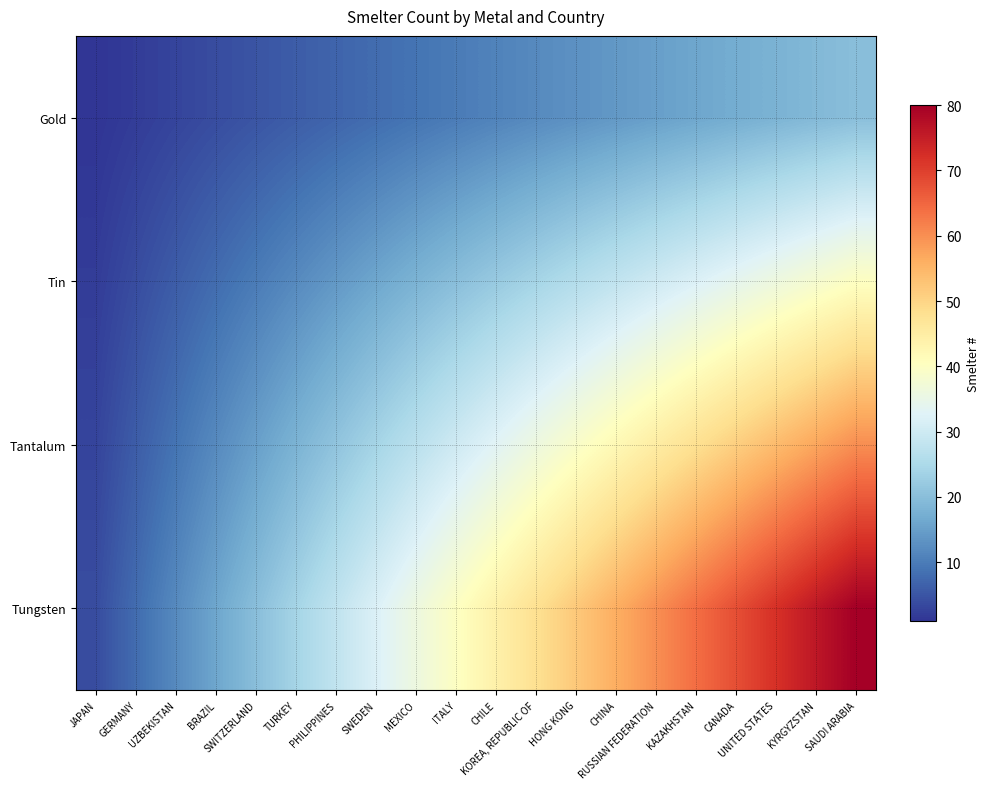

Reading right to left, list all the values displayed in this chart.

Gold: SAUDI ARABIA=20	KYRGYZSTAN=19	UNITED STATES=18	CANADA=17	KAZAKHSTAN=16	RUSSIAN FEDERATION=15	CHINA=14	HONG KONG=13	KOREA, REPUBLIC OF=12	CHILE=11	ITALY=10	MEXICO=9	SWEDEN=8	PHILIPPINES=7	TURKEY=6	SWITZERLAND=5	BRAZIL=4	UZBEKISTAN=3	GERMANY=2	JAPAN=1
Tin: SAUDI ARABIA=40	KYRGYZSTAN=38	UNITED STATES=36	CANADA=34	KAZAKHSTAN=32	RUSSIAN FEDERATION=30	CHINA=28	HONG KONG=26	KOREA, REPUBLIC OF=24	CHILE=22	ITALY=20	MEXICO=18	SWEDEN=16	PHILIPPINES=14	TURKEY=12	SWITZERLAND=10	BRAZIL=8	UZBEKISTAN=6	GERMANY=4	JAPAN=2
Tantalum: SAUDI ARABIA=60	KYRGYZSTAN=57	UNITED STATES=54	CANADA=51	KAZAKHSTAN=48	RUSSIAN FEDERATION=45	CHINA=42	HONG KONG=39	KOREA, REPUBLIC OF=36	CHILE=33	ITALY=30	MEXICO=27	SWEDEN=24	PHILIPPINES=21	TURKEY=18	SWITZERLAND=15	BRAZIL=12	UZBEKISTAN=9	GERMANY=6	JAPAN=3
Tungsten: SAUDI ARABIA=80	KYRGYZSTAN=76	UNITED STATES=72	CANADA=68	KAZAKHSTAN=64	RUSSIAN FEDERATION=60	CHINA=56	HONG KONG=52	KOREA, REPUBLIC OF=48	CHILE=44	ITALY=40	MEXICO=36	SWEDEN=32	PHILIPPINES=28	TURKEY=24	SWITZERLAND=20	BRAZIL=16	UZBEKISTAN=12	GERMANY=8	JAPAN=4